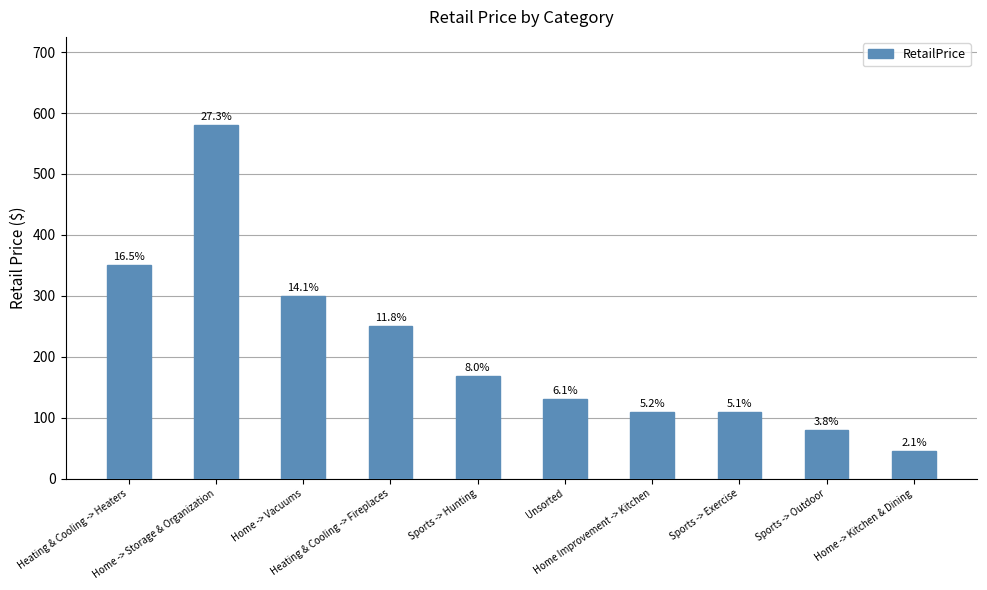

What position from the left is Home -> Kitchen & Dining?

10